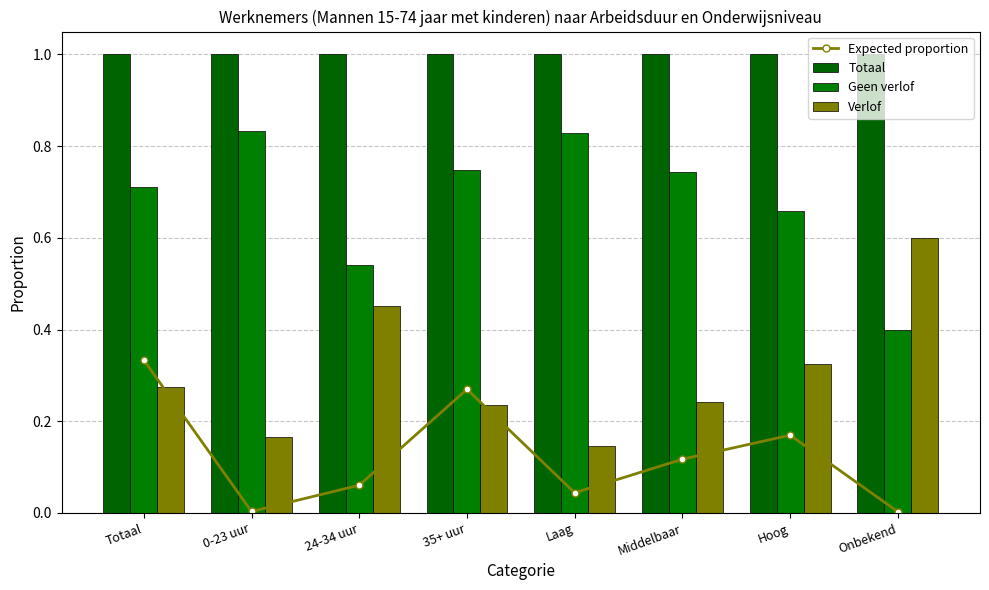

What are all the series names shown in the legend?

Expected proportion, Totaal, Geen verlof, Verlof